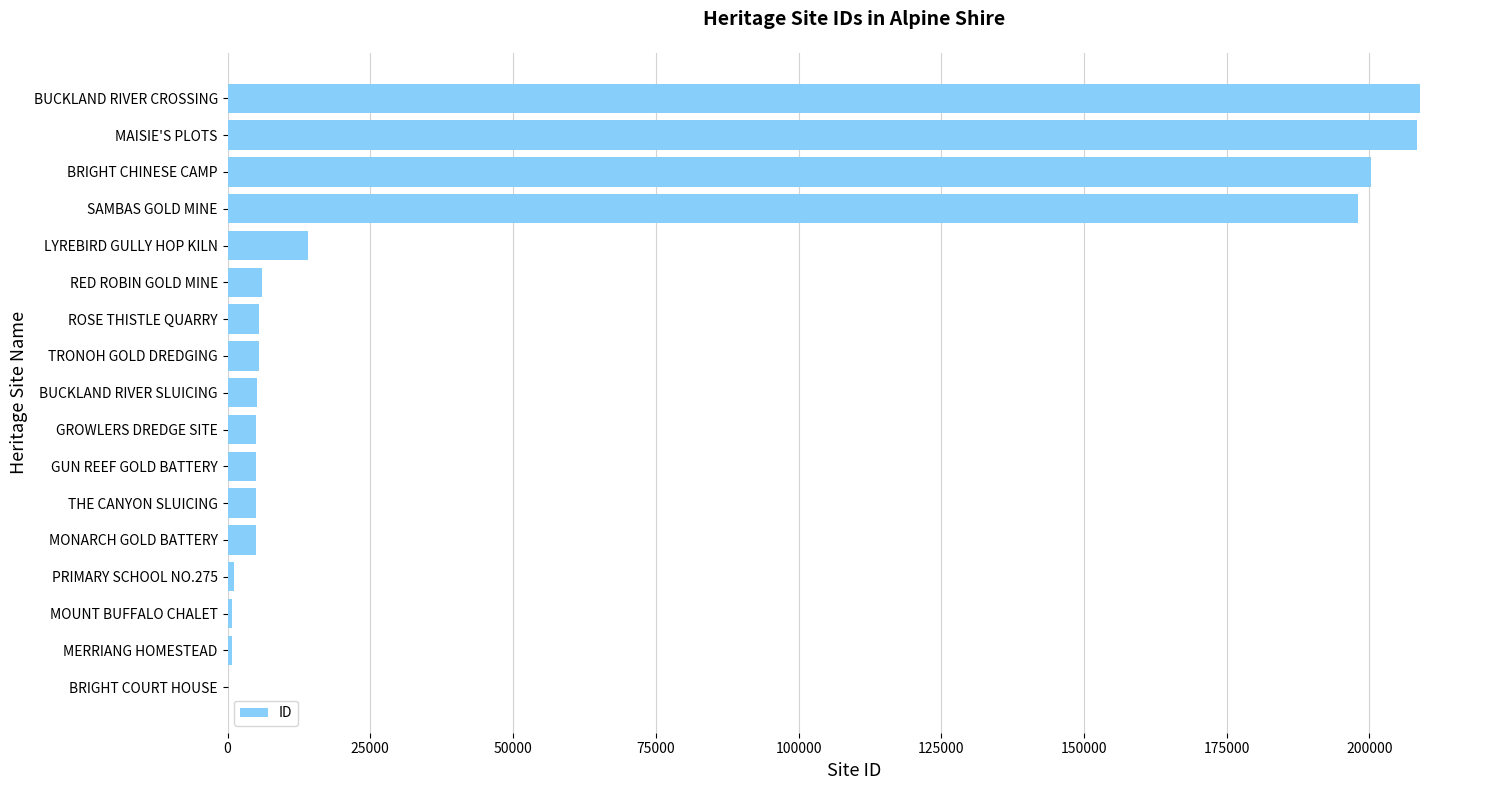

Is it true that the value at BUCKLAND RIVER CROSSING is 98095?

False